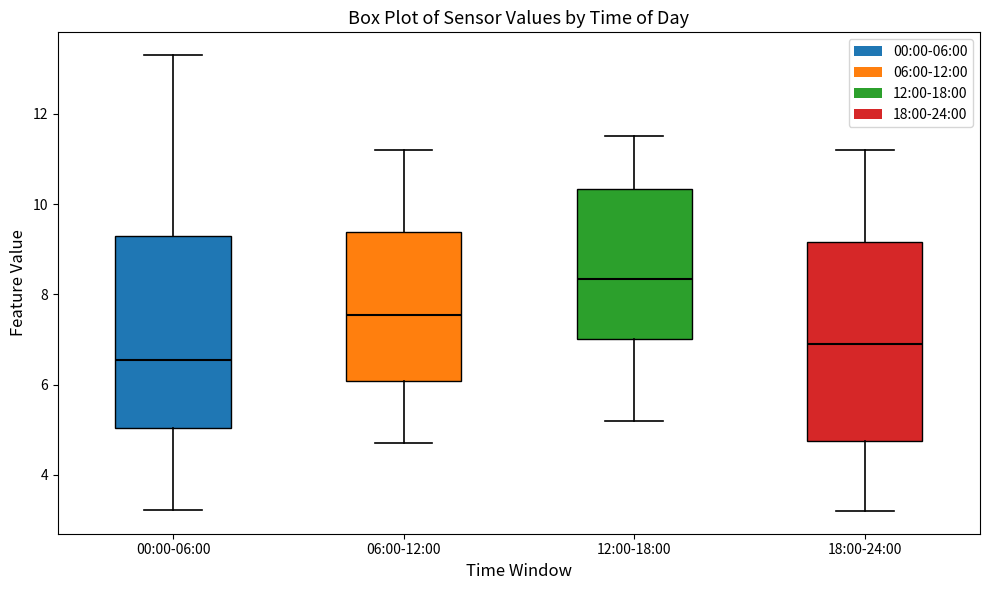

Where does the upper whisker of the box for 12:00-18:00 end on the y-axis? The values are not printed on the chart, so give them approximately, as read against the axis.

11.6